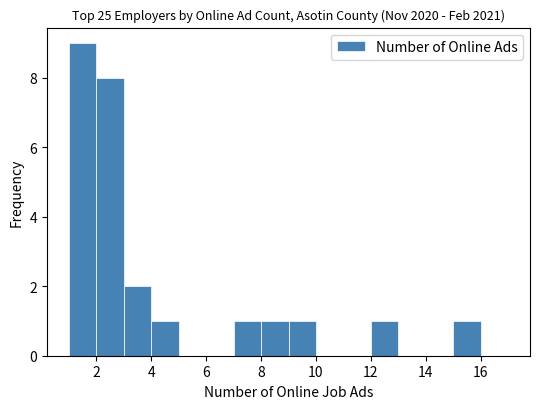

Reading left to right, list every bar in this chart as the range it spans on the x-axis followed by its height. The values are not printed on the chart, so give them approximately, as read against the axis.

1 to 2: 9
2 to 3: 8
3 to 4: 2
4 to 5: 1
5 to 6: 0
6 to 7: 0
7 to 8: 1
8 to 9: 1
9 to 10: 1
10 to 11: 0
11 to 12: 0
12 to 13: 1
13 to 14: 0
14 to 15: 0
15 to 16: 1
16 to 17: 0